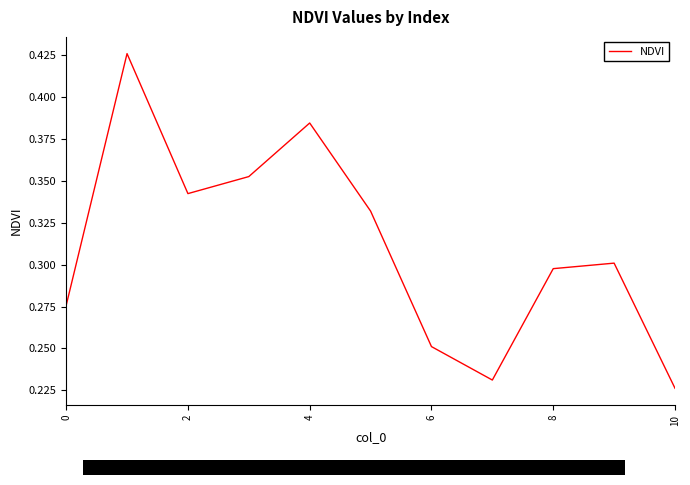

What is the sum of all values?

3.4